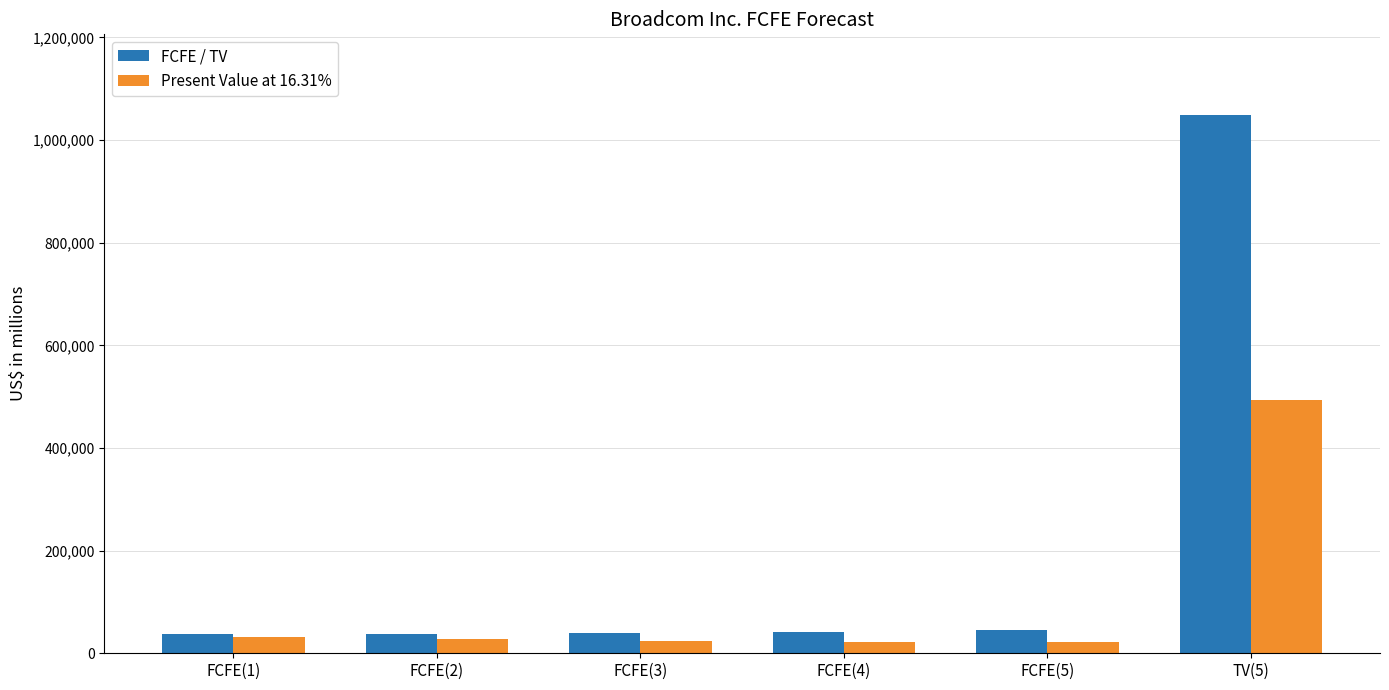

Where is FCFE / TV nearest to the value 542960?

FCFE(5)